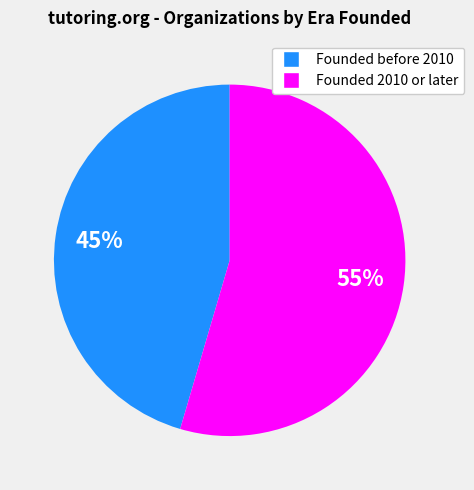

To the nearest percent, what is the average slice percentage?

50%